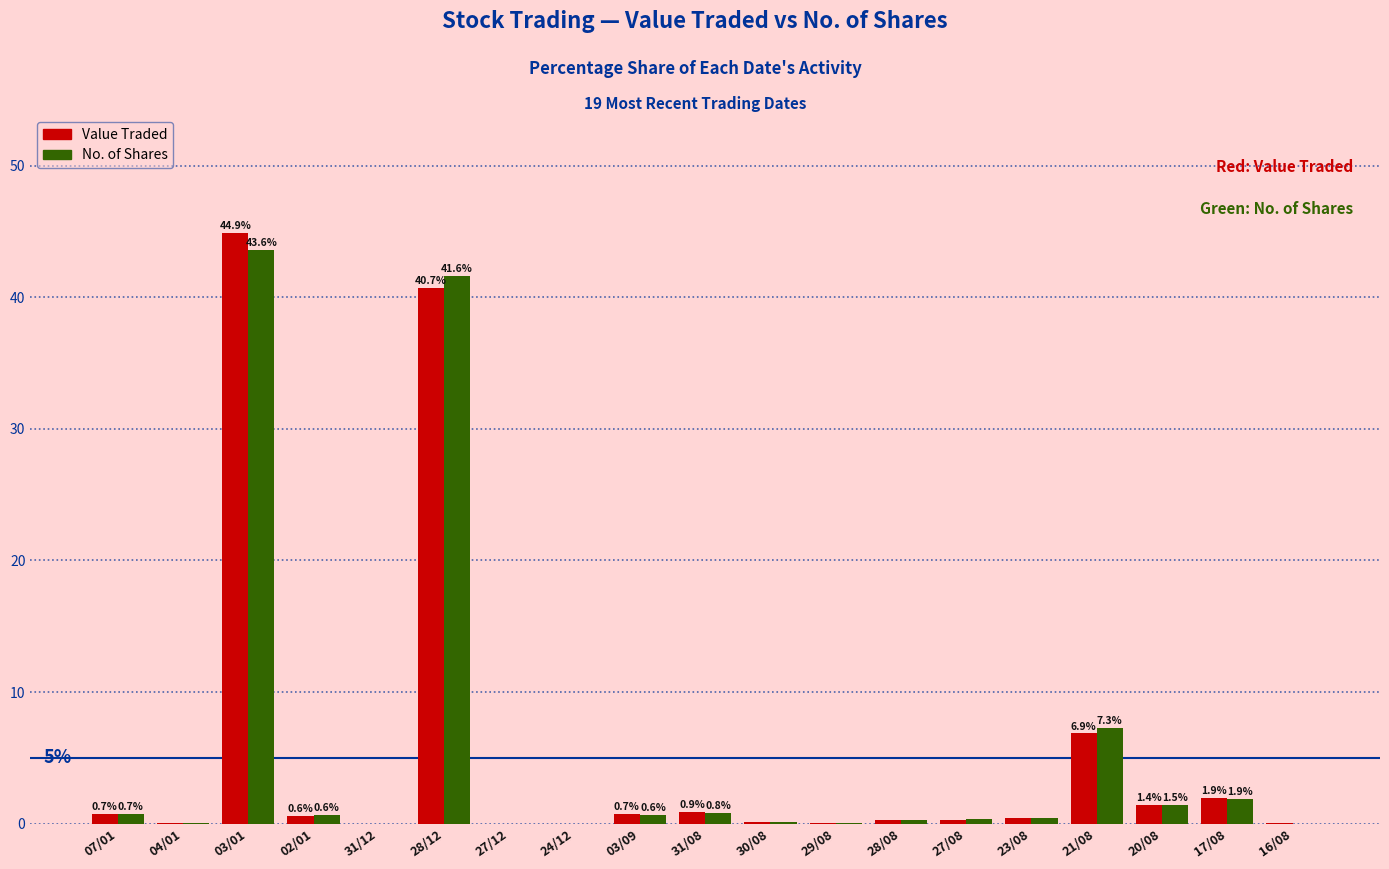

At which category is the sum across all series the highest?

03/01